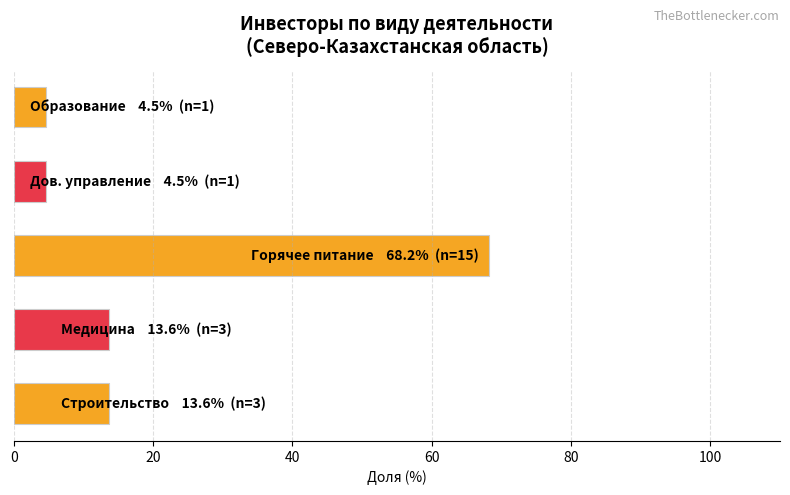

Reading bottom to top, transcribe all the data shown in this chart.

13.6	13.6	68.2	4.5	4.5